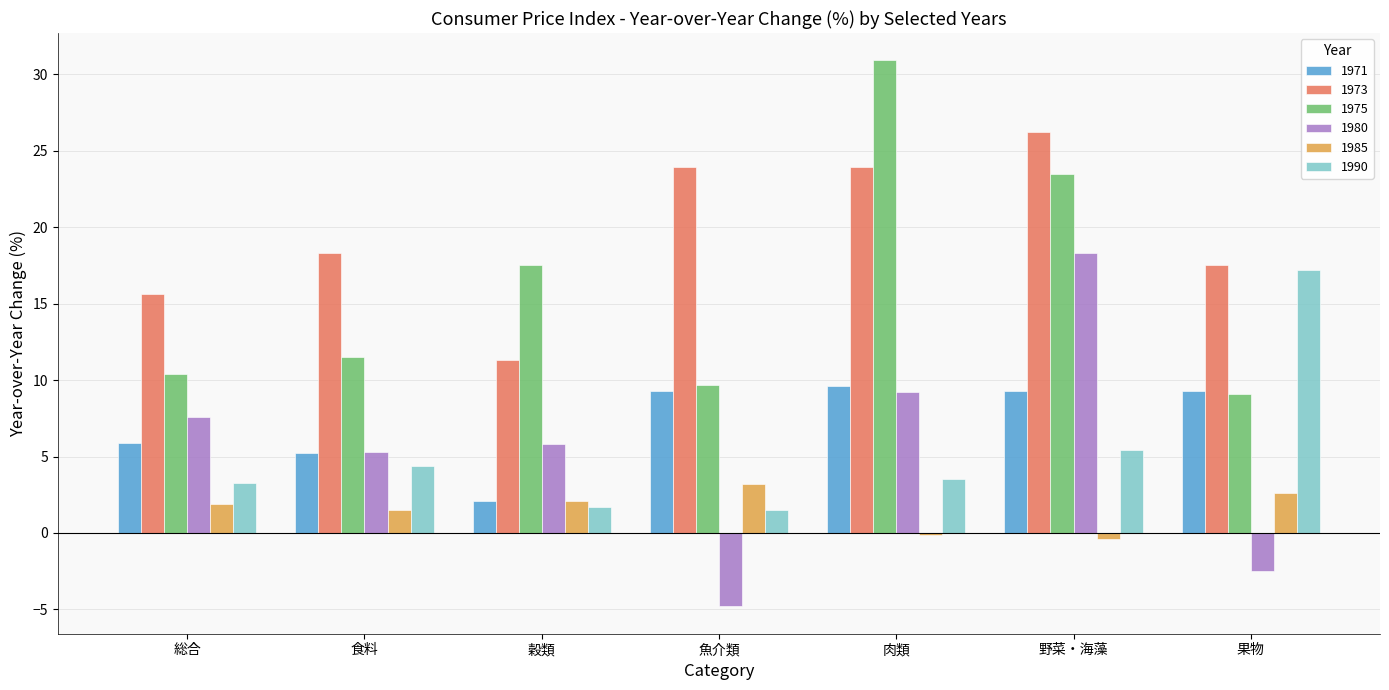

What is the highest value of the 1990 series?

17.2